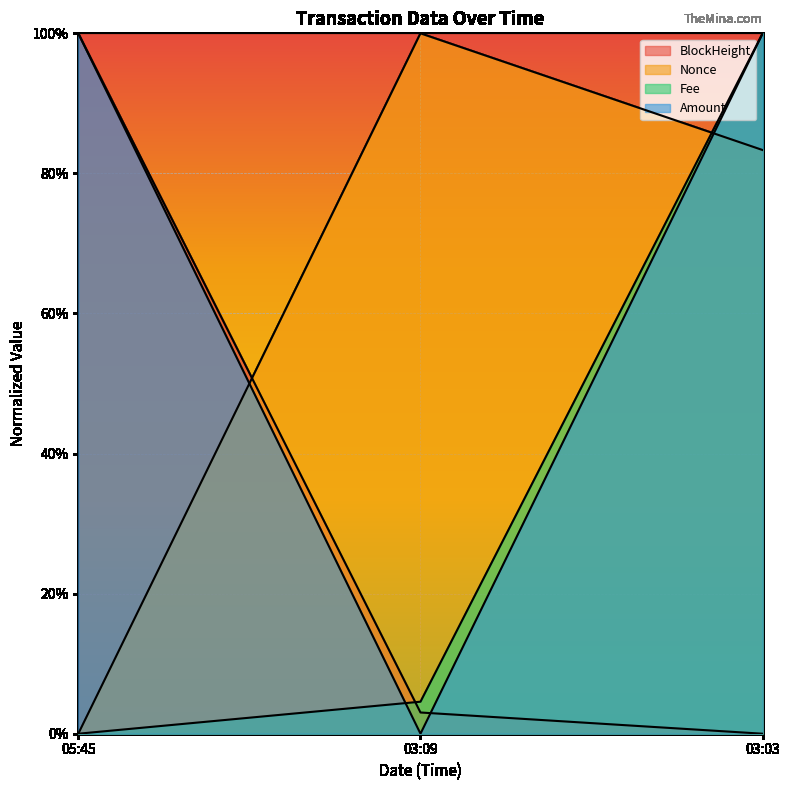

Which category has the highest value in the Nonce series?

03:09